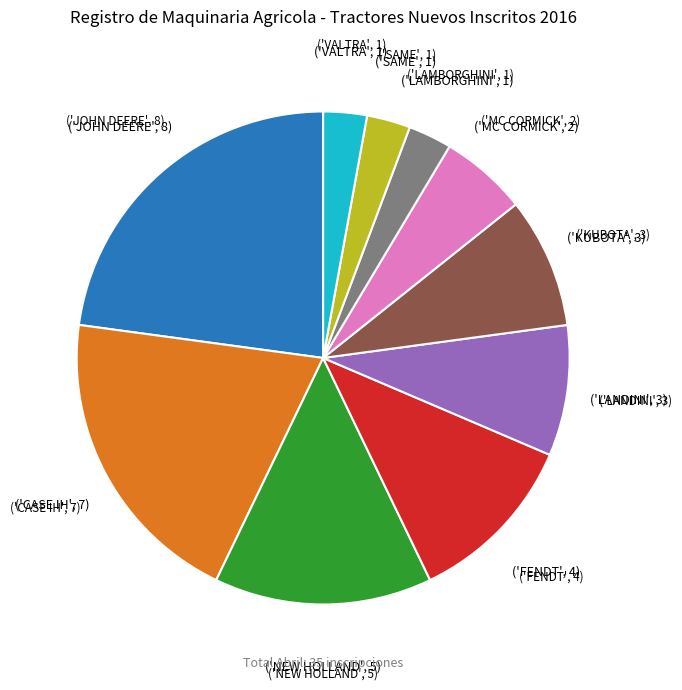

Does any single category account for the majority?

No